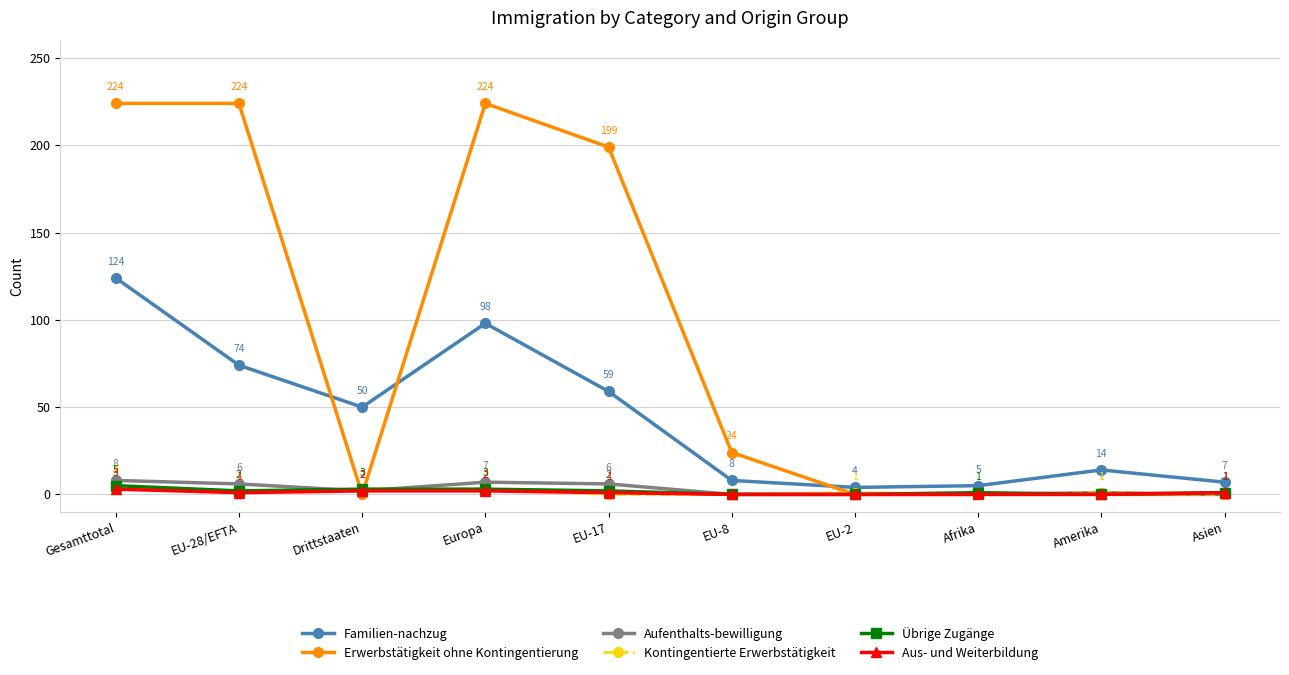

The Erwerbstätigkeit ohne Kontingentierung series shows 224 at EU-28/EFTA. True or false?

True